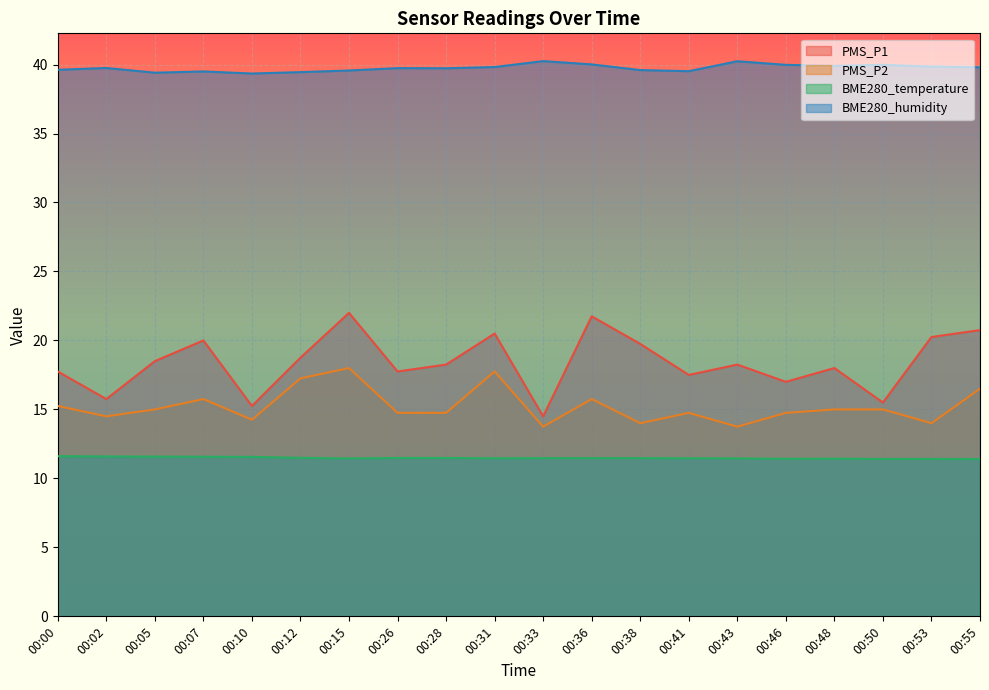

Read the PMS_P1 value at 00:50.

15.5